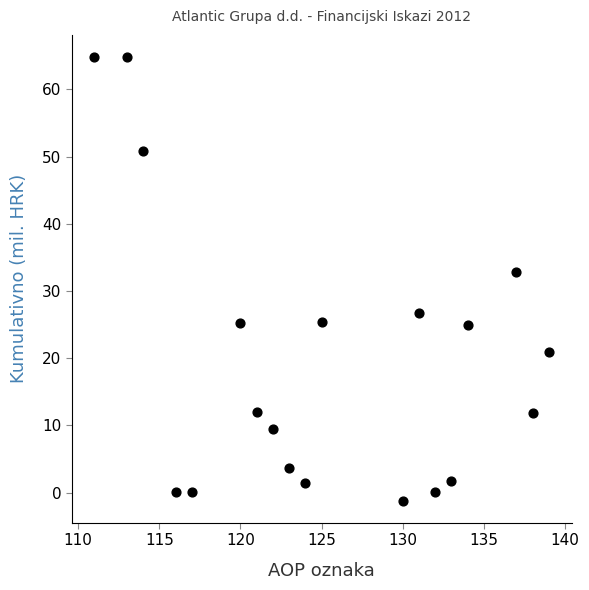

What is the range of Y values (max minus min)?

66.0